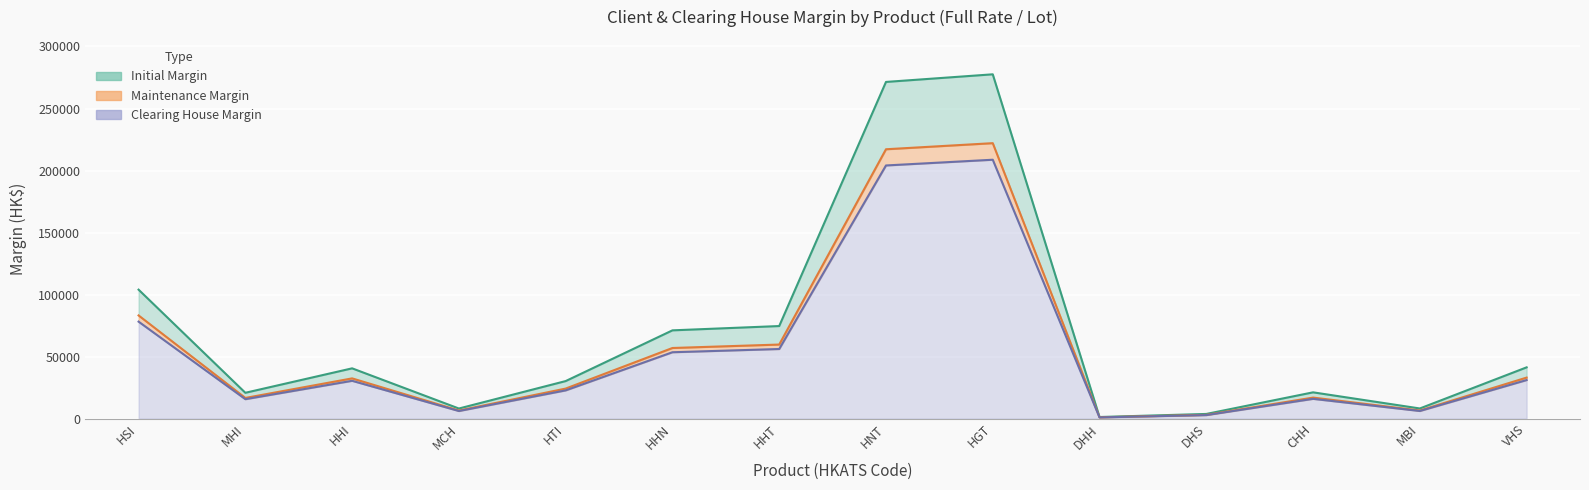

Reading left to right, transcribe all the data shown in this chart.

Initial Margin: 103939	20787	40498	8099	30230	71128	74599	271426	277571	1255	3724	21147	8139	41296
Maintenance Margin: 83151	16629	32398	6479	24184	56902	59679	217140	222056	1004	2979	16917	6511	33036
Clearing House Margin: 78150	15630	30450	6090	22730	53480	56090	204080	208700	944	2800	15900	6120	31050